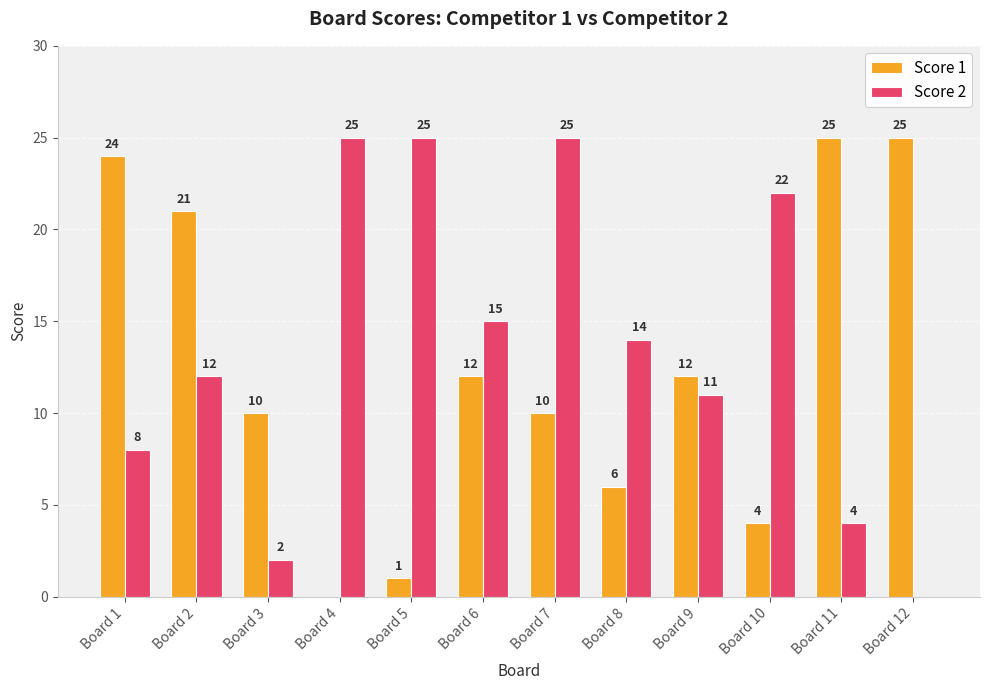

How many categories are shown in the chart?

12